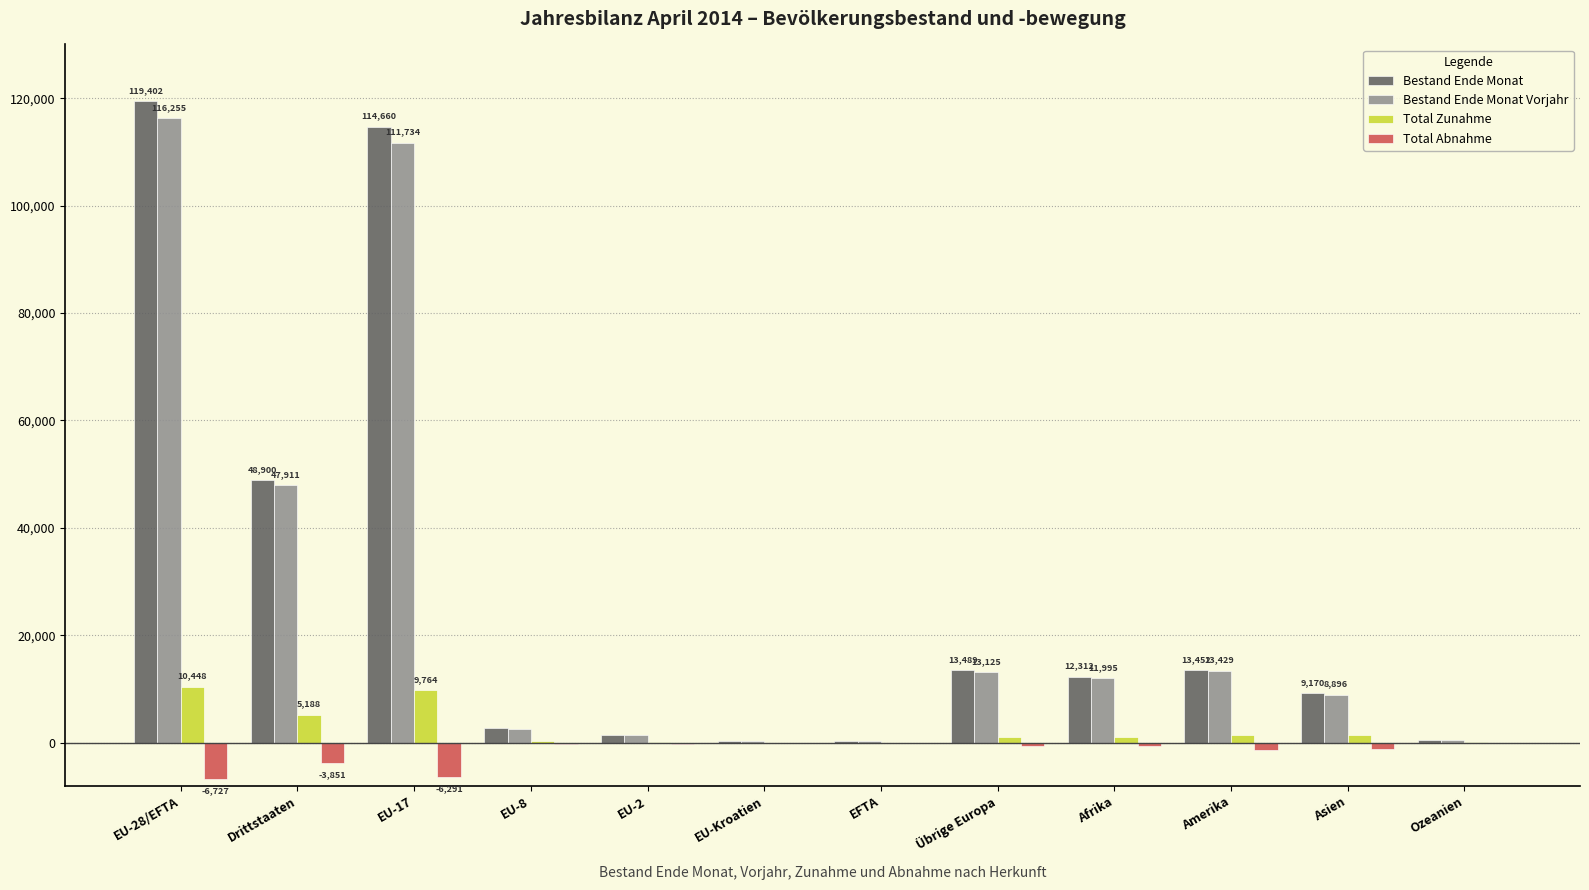

How many groups of bars are there?

12